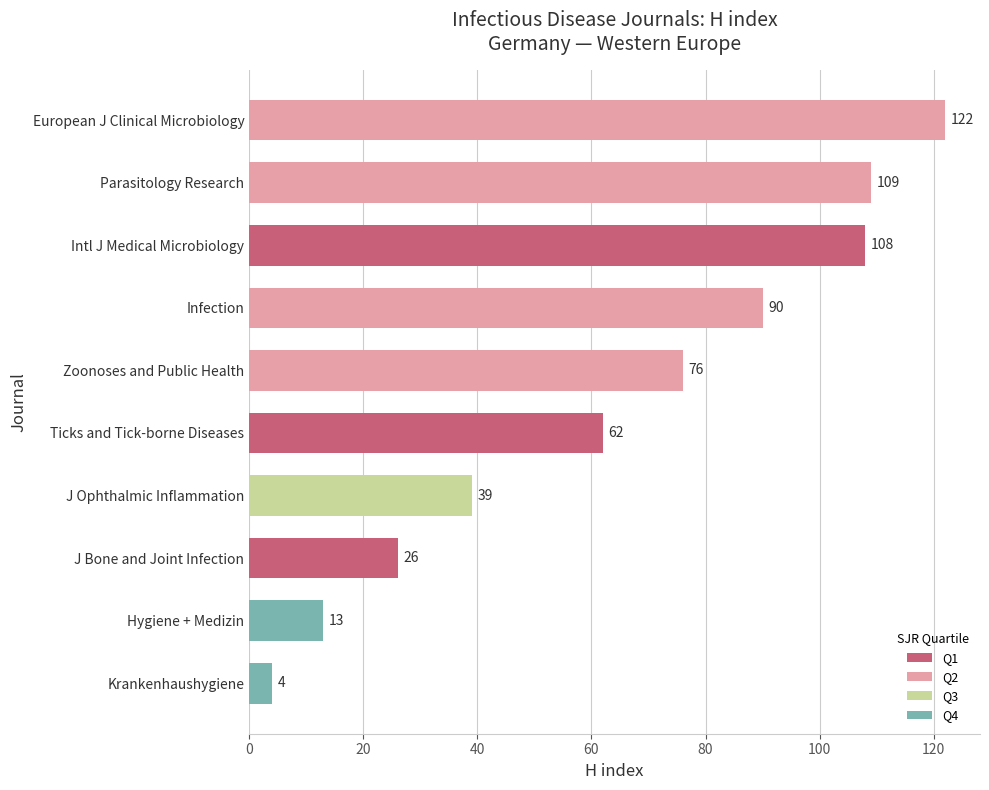

What is the change in value from Hygiene + Medizin to European J Clinical Microbiology?

+109